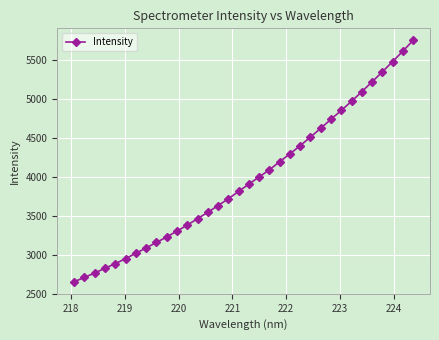

True or false: the data has more than 2 interior local peaks.

False